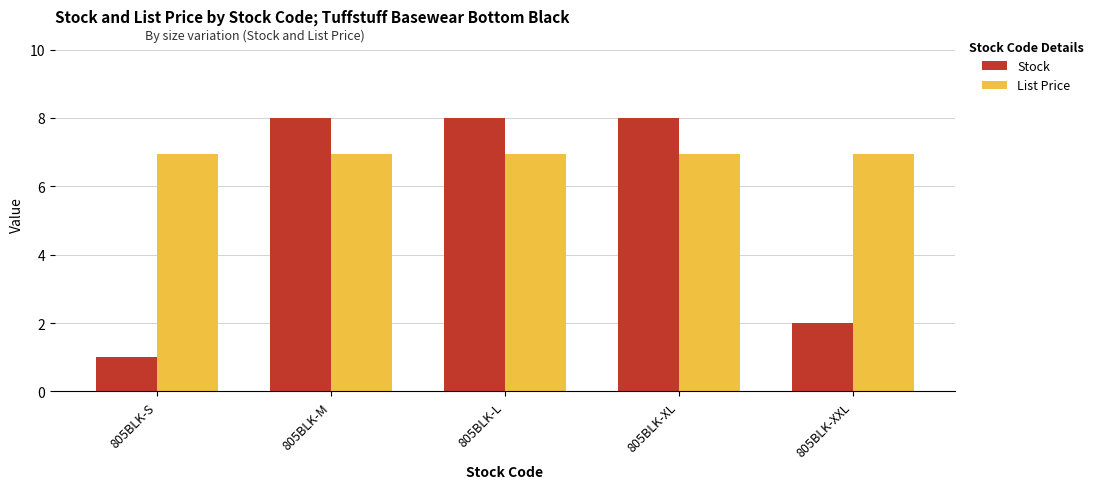

What is the label of the 5th bar from the left?

805BLK-XXL